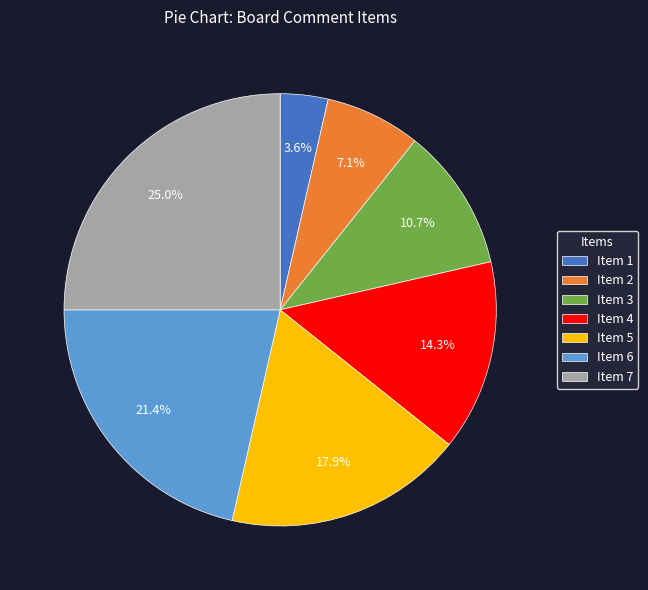

How many segments does this pie chart have?

7